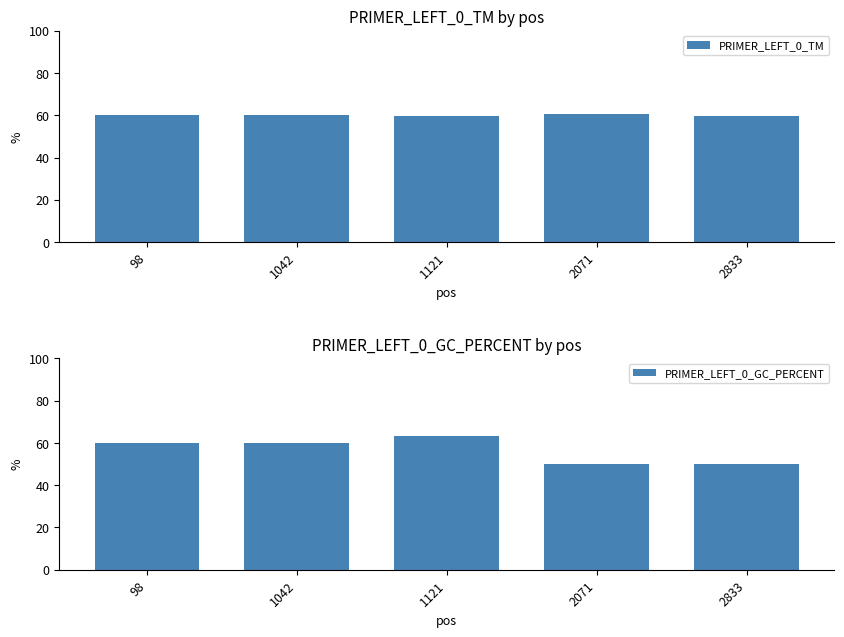

At which category is the sum across all series the highest?

1121